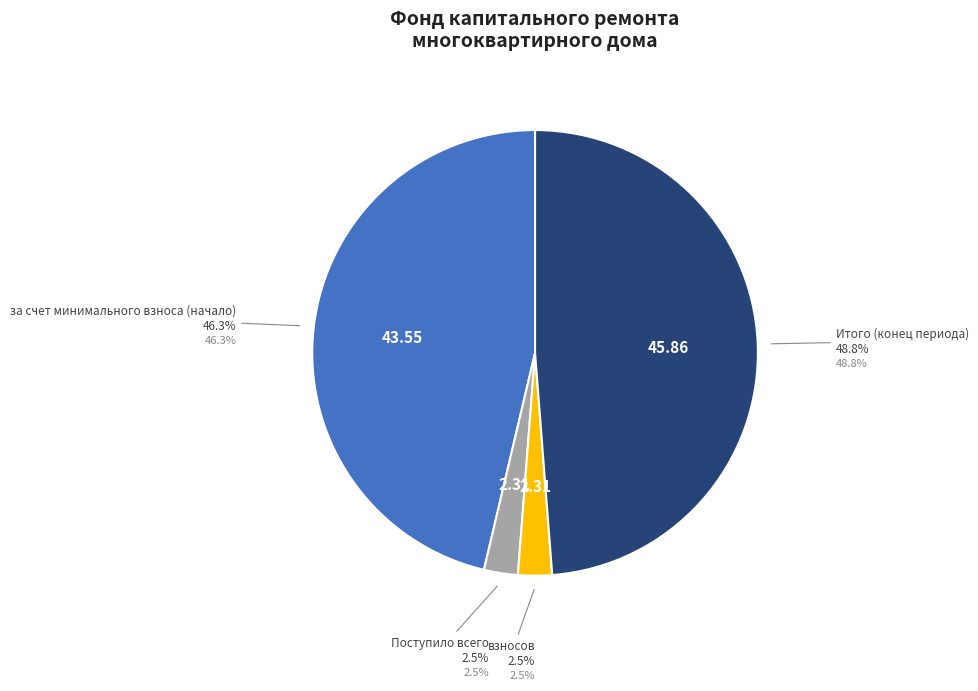

Which slice is the largest?

Итого (конец периода)